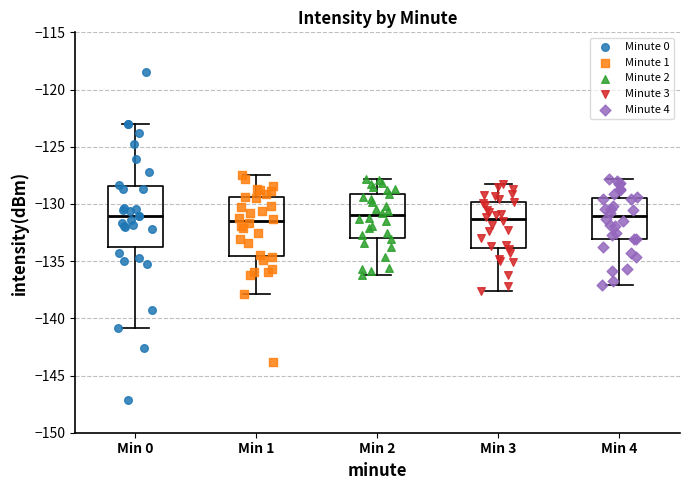

Reading left to right, read every box against the y-axis: the position of its median line, the range the box covers, and the ends of its whiskers. The values are not printed on the chart, so give them approximately, as read against the axis.

Min 0: median -131.0, box -134.0 to -128.5, whiskers -141.0 to -123.0
Min 1: median -131.5, box -134.5 to -129.5, whiskers -138.0 to -127.5
Min 2: median -131.0, box -133.0 to -129.0, whiskers -136.0 to -128.0
Min 3: median -131.5, box -134.0 to -130.0, whiskers -137.5 to -128.5
Min 4: median -131.0, box -133.0 to -129.5, whiskers -137.0 to -128.0